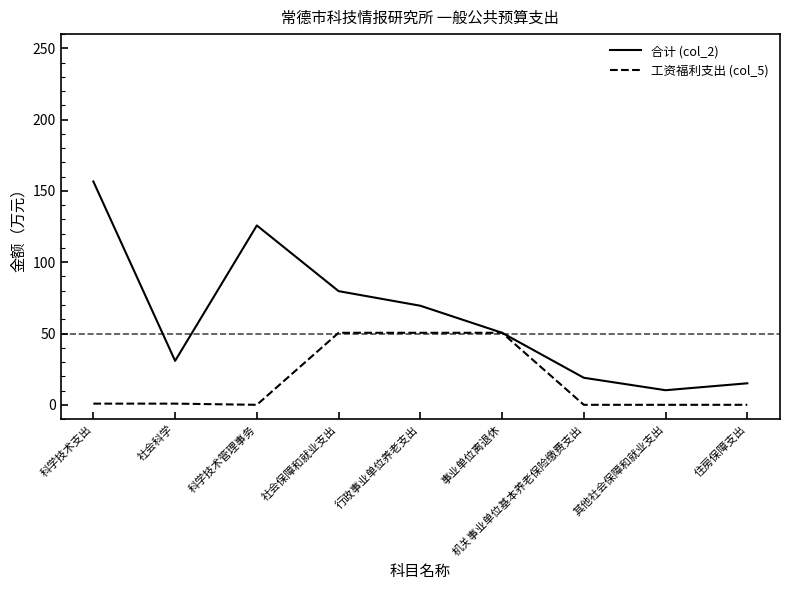

What is the sum of all 工资福利支出 (col_5) values?

153.2